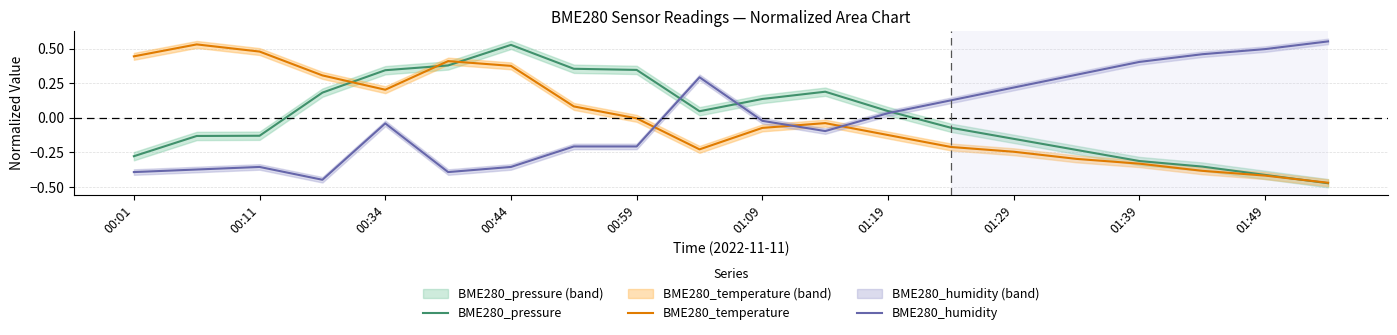

In BME280_humidity, how many points are lower than both neighbors (excluding endpoints)?

3